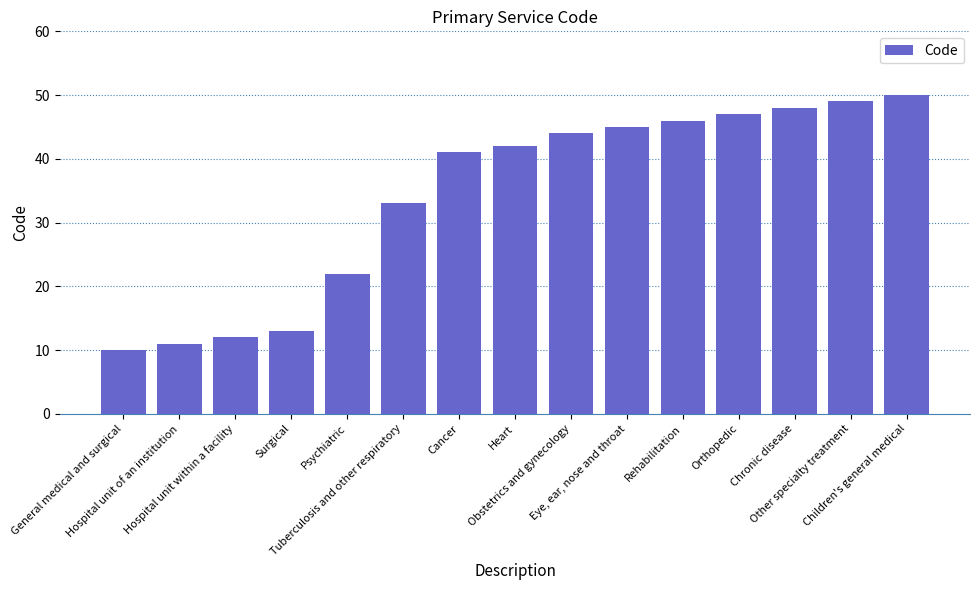

True or false: the data shows 49 at Other specialty treatment.

True